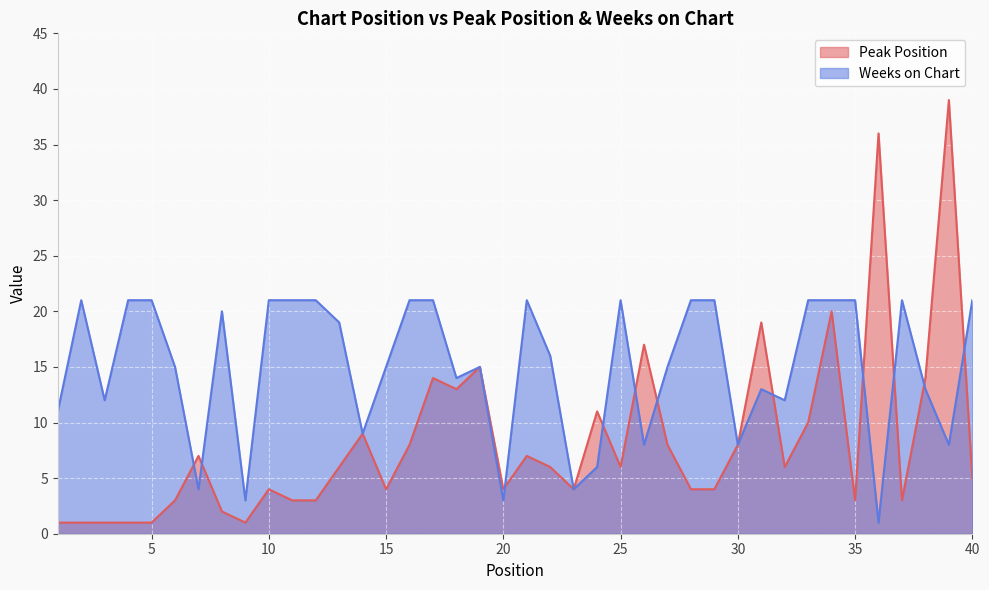

True or false: Weeks on Chart and Peak Position cross at least once.

True